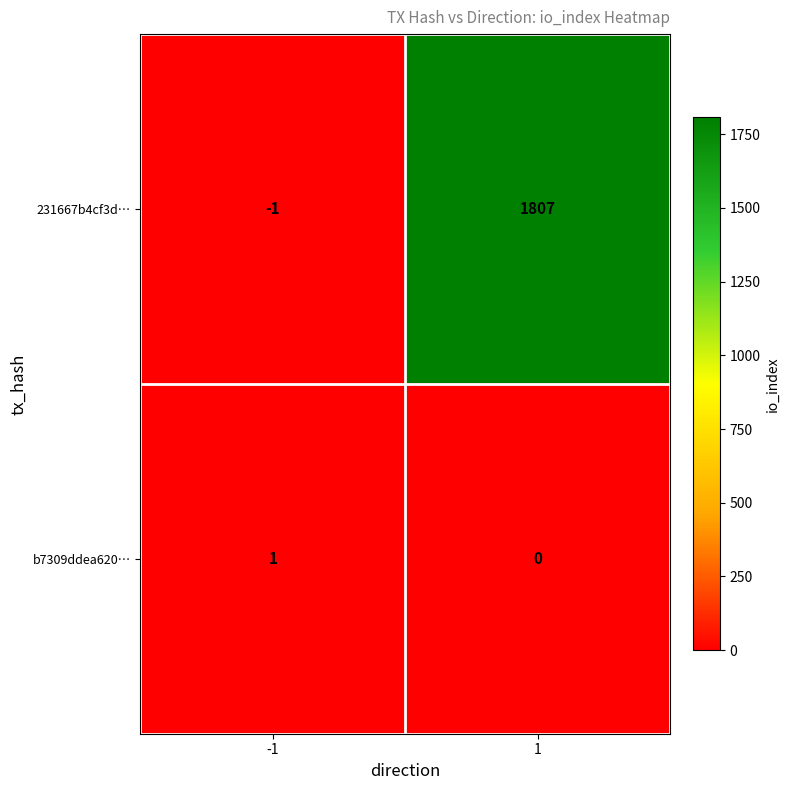

Reading left to right, extract all data points from this chart.

231667b4cf3d…: -1	1807
b7309ddea620…: 1	0